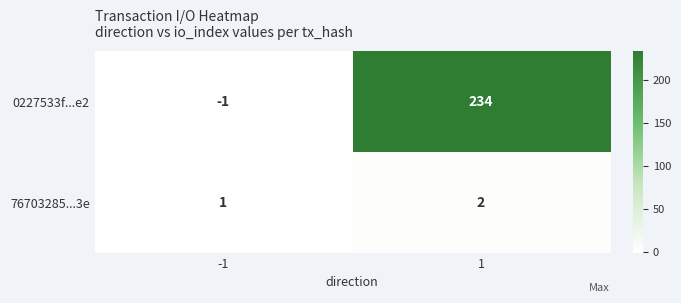

List the series in order of their peak value, highest first.

0227533f...e2, 76703285...3e